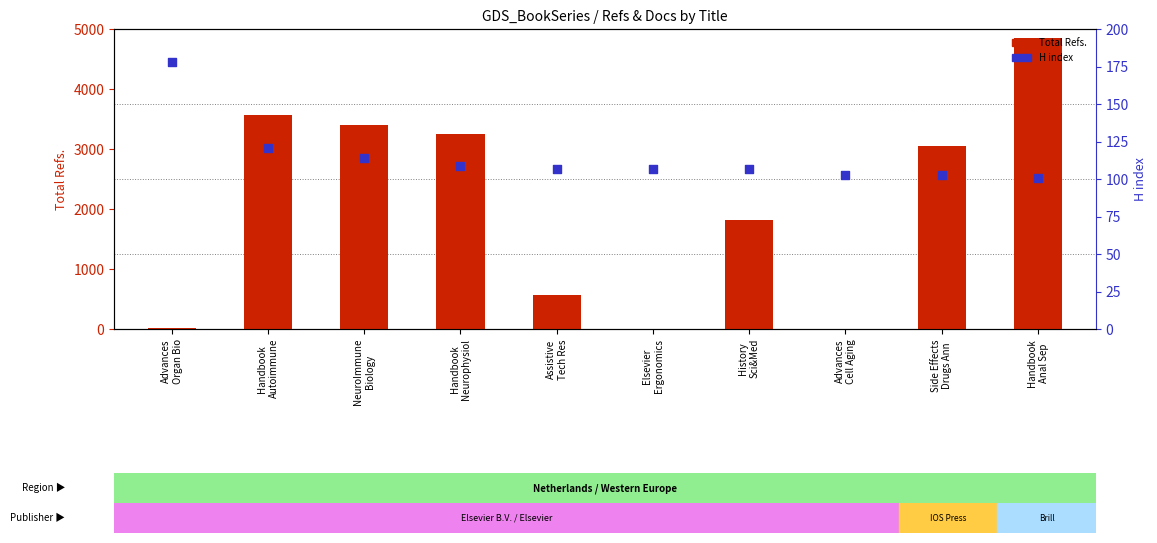

Which series has the widest spread of Y values?

Total Refs.